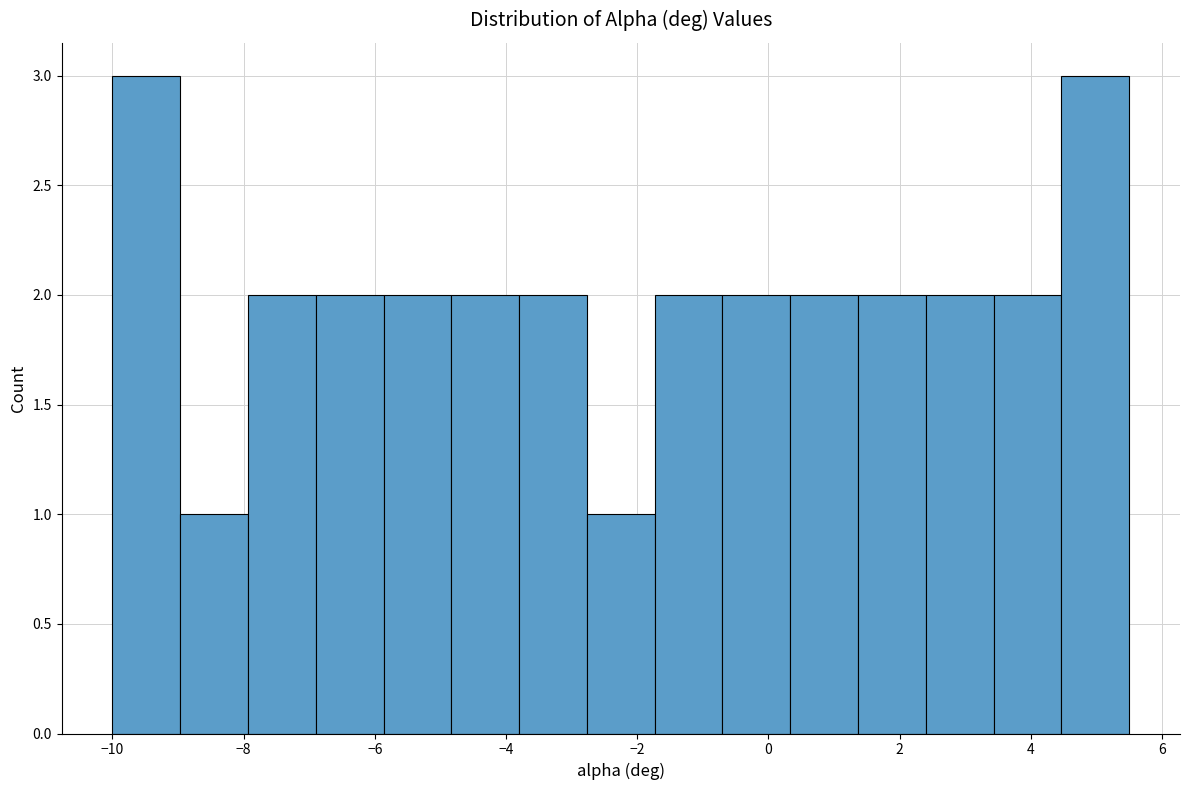

Reading left to right, transcribe this chart: for each bar, give the range it covers on the x-axis and its height. Neither the bar edges nor the heights are printed on the chart, so give them approximately, as read against the axes.

-10.0 to -9.0: 3
-9.0 to -8.0: 1
-8.0 to -6.8: 2
-6.8 to -5.8: 2
-5.8 to -4.8: 2
-4.8 to -3.8: 2
-3.8 to -2.8: 2
-2.8 to -1.8: 1
-1.8 to -0.6: 2
-0.6 to 0.4: 2
0.4 to 1.4: 2
1.4 to 2.4: 2
2.4 to 3.4: 2
3.4 to 4.4: 2
4.4 to 5.6: 3